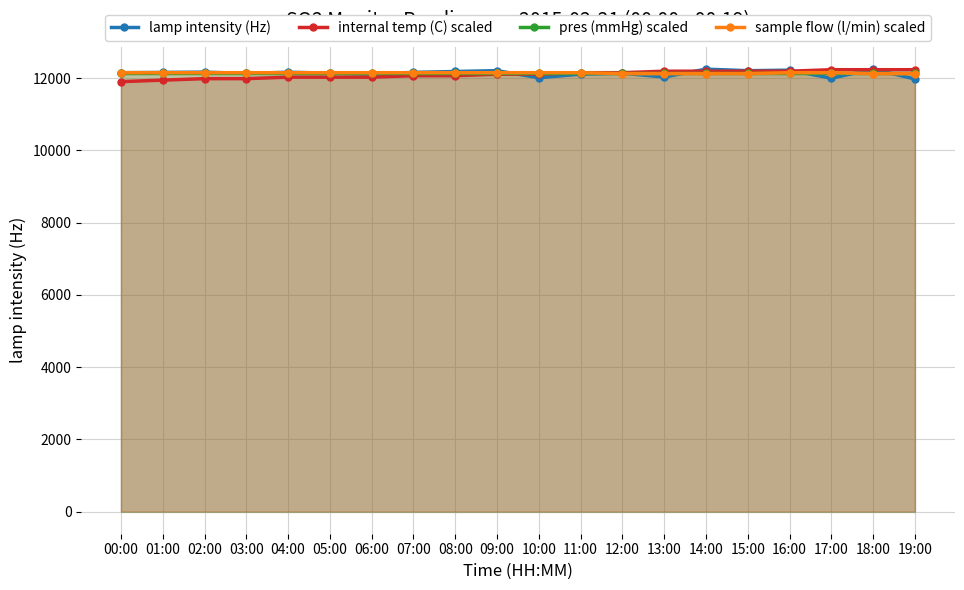

The sample flow (l/min) scaled series shows 12150.0 at 05:00. True or false?

True